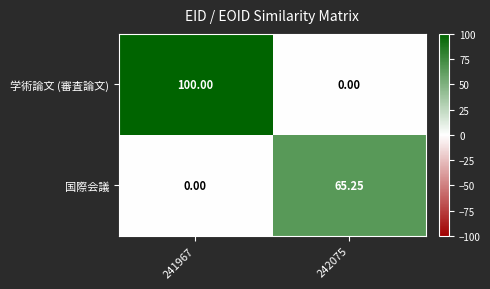

Rank the series at 242075 from highest to lowest value.

国際会議, 学術論文 (審査論文)